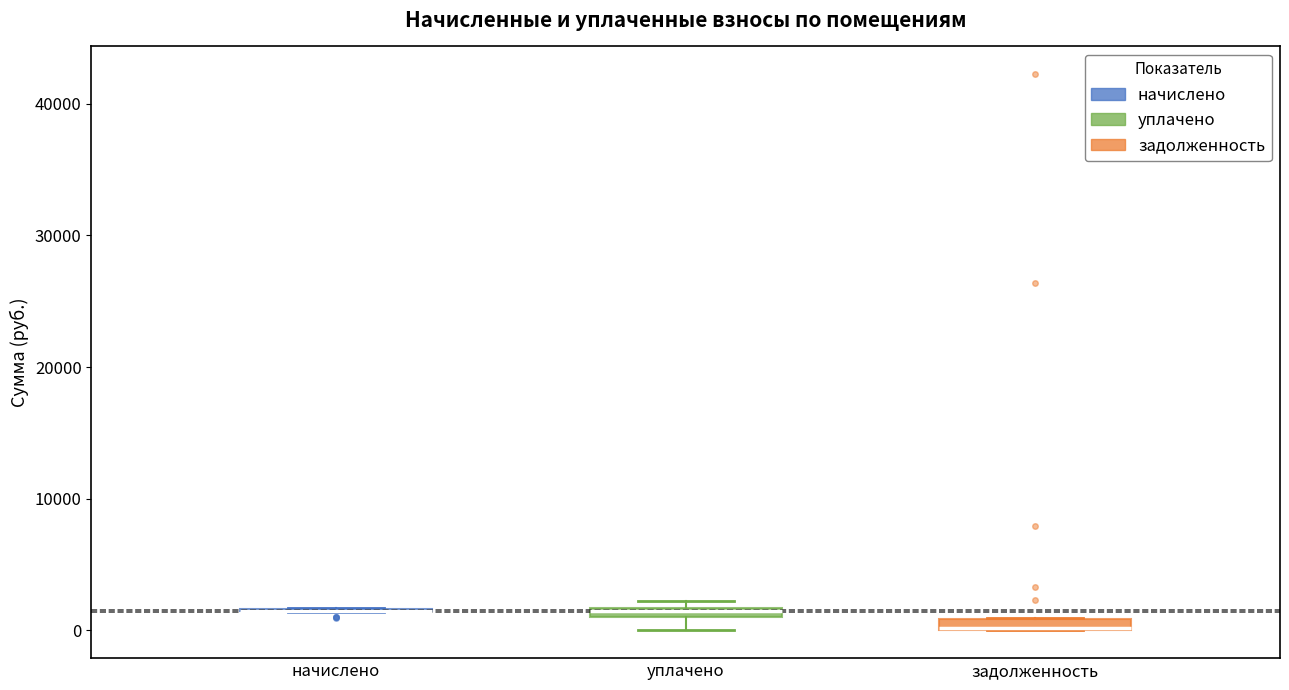

Where is the lower edge of the box for уплачено on the y-axis? The values are not printed on the chart, so give them approximately, as read against the axis.

1000